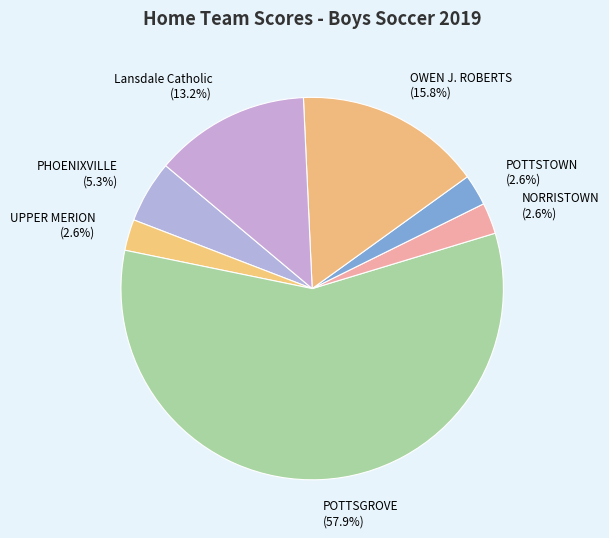

To the nearest percent, what portion does OWEN J. ROBERTS represent?

16%